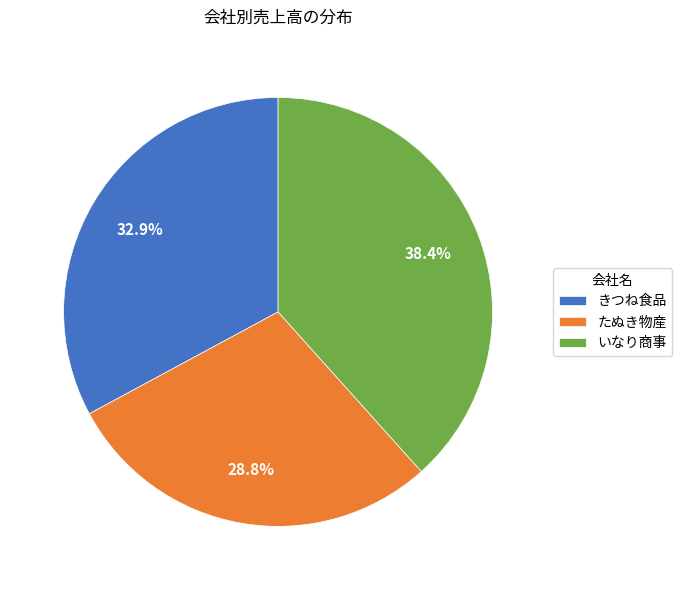

What percentage do いなり商事 and たぬき物産 together represent?

67.1%